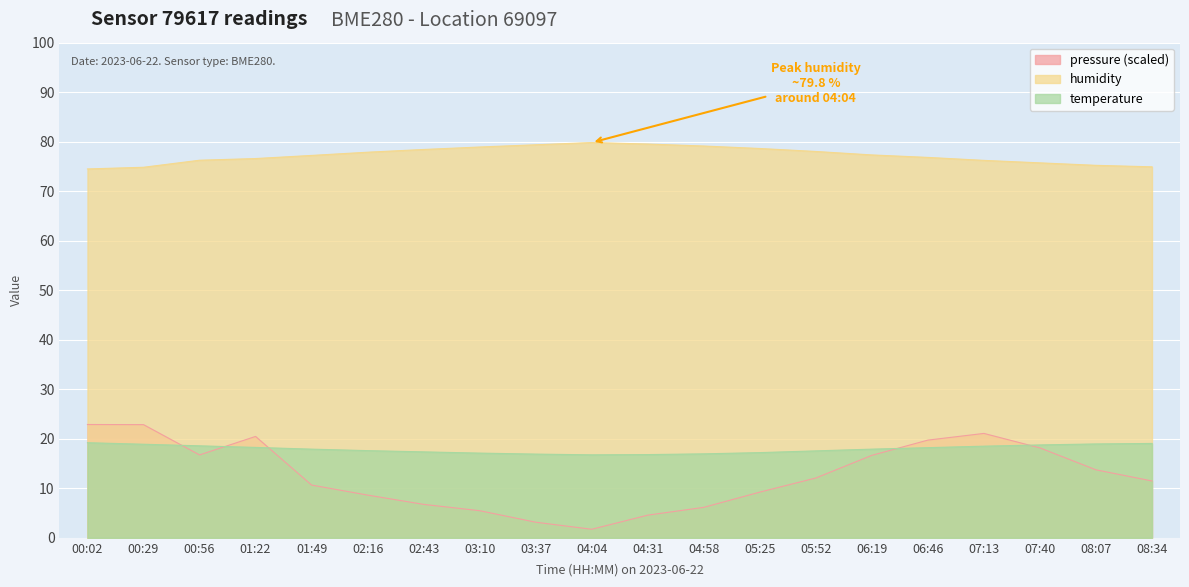

How many values in the pressure series are below 12?

10